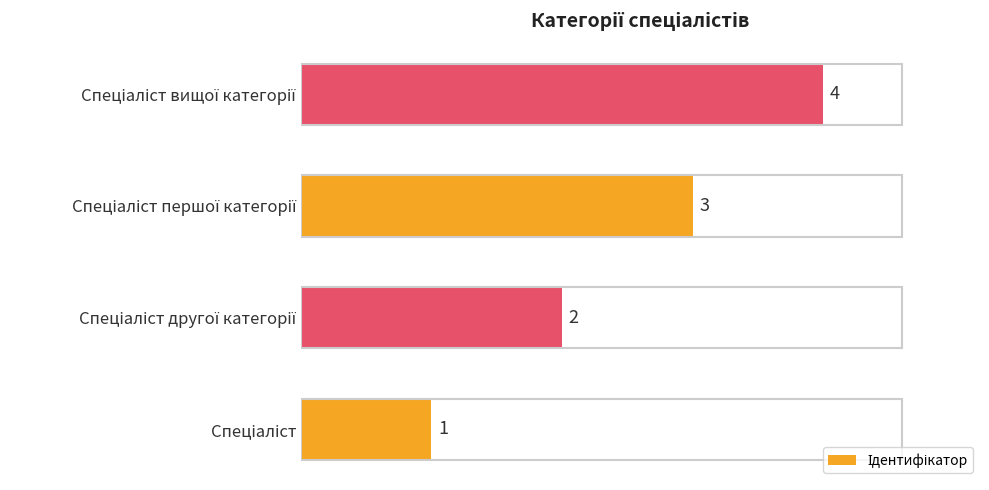

Count the values in the range 2 to 4.

3